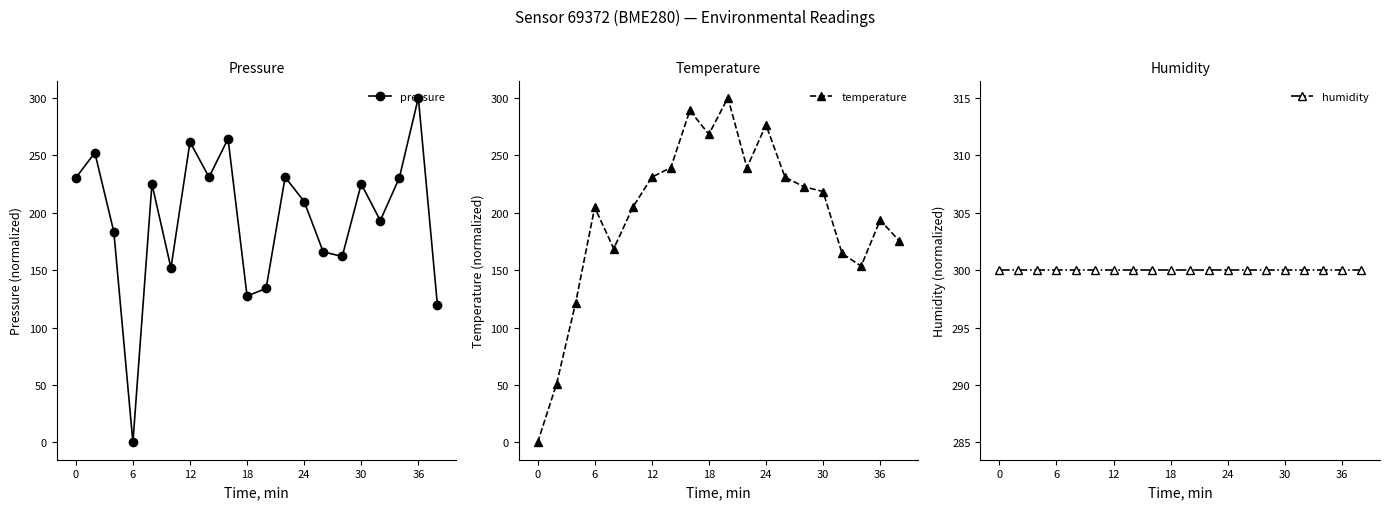

How many lines are shown in the chart?

3